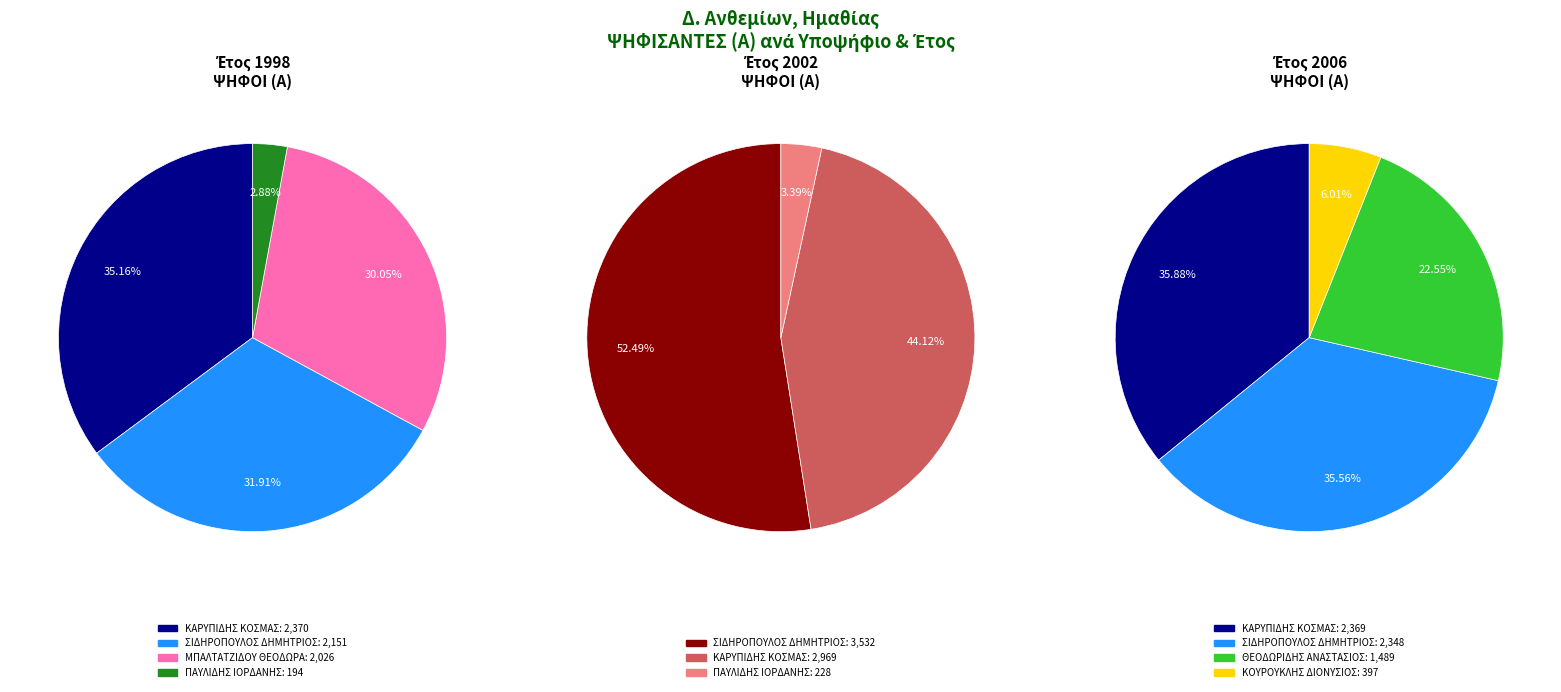

What portion of the pie excludes 2002?

66.4%